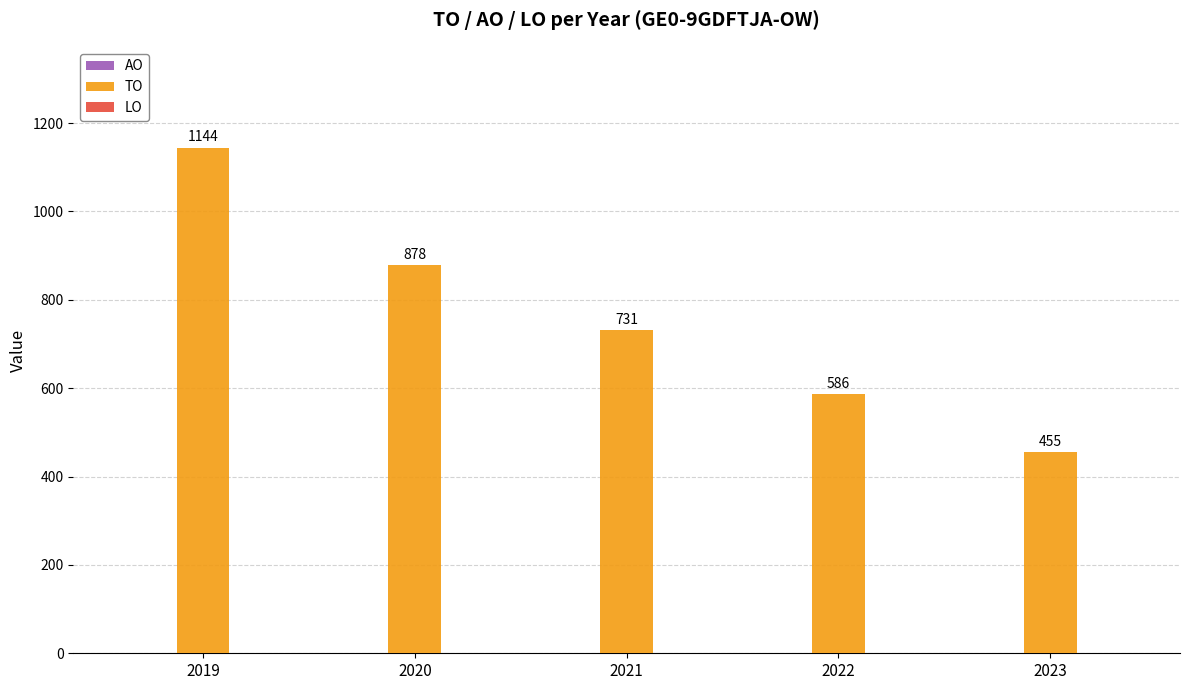

What is the greatest value displayed?

1144